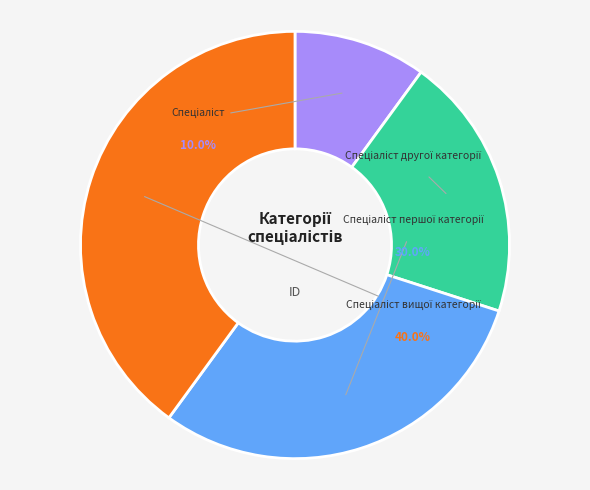

The Спеціаліст другої категорії slice represents 20% of the pie. True or false?

True